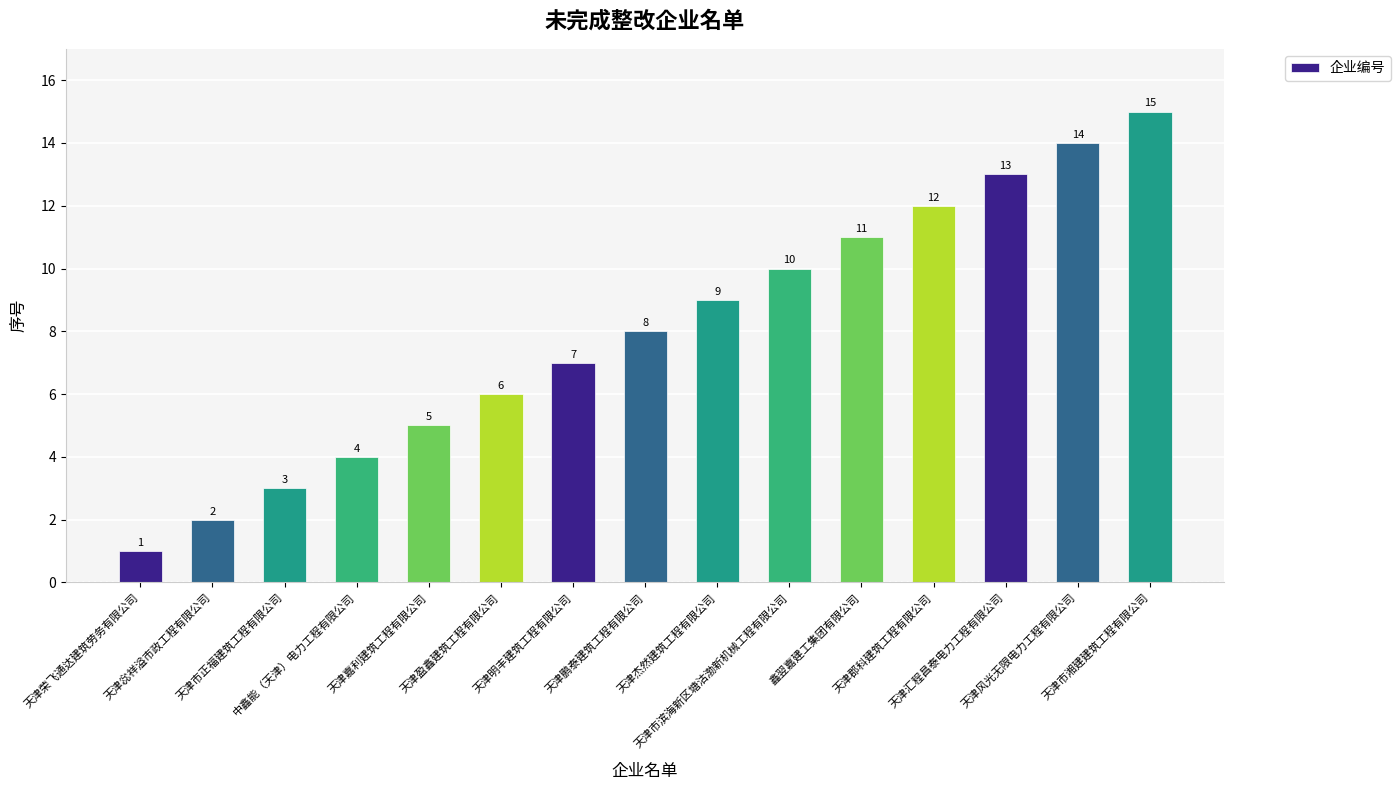

List the labels in order of value, smallest first.

天津荣飞通达建筑劳务有限公司, 天津惢祥溢市政工程有限公司, 天津市正福建筑工程有限公司, 中鑫能（天津）电力工程有限公司, 天津嘉利建筑工程有限公司, 天津盈鑫建筑工程有限公司, 天津明丰建筑工程有限公司, 天津鹏泰建筑工程有限公司, 天津杰然建筑工程有限公司, 天津市滨海新区塘沽渤新机械工程有限公司, 鑫翌嘉建工集团有限公司, 天津郡科建筑工程有限公司, 天津汇程昌泰电力工程有限公司, 天津风光无限电力工程有限公司, 天津市湘建建筑工程有限公司